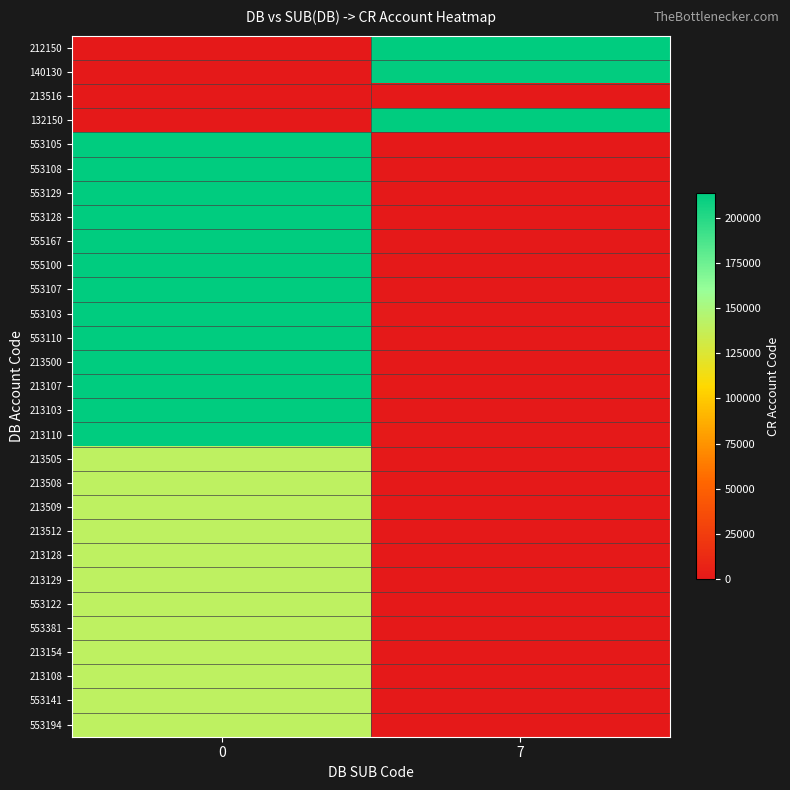

Reading left to right, list all the values displayed in this chart.

212150: 0=0	7=213516
140130: 0=0	7=212150
213516: 0=0	7=0
132150: 0=0	7=213516
553105: 0=213105	7=0
553108: 0=213108	7=0
553129: 0=213129	7=0
553128: 0=213128	7=0
555167: 0=213154	7=0
555100: 0=213500	7=0
553107: 0=213107	7=0
553103: 0=213103	7=0
553110: 0=213110	7=0
213500: 0=213505	7=0
213107: 0=213508	7=0
213103: 0=213509	7=0
213110: 0=213512	7=0
213505: 0=140130	7=0
213508: 0=140130	7=0
213509: 0=140130	7=0
213512: 0=140130	7=0
213128: 0=140130	7=0
213129: 0=140130	7=0
553122: 0=140130	7=0
553381: 0=140130	7=0
213154: 0=140130	7=0
213108: 0=140130	7=0
553141: 0=140130	7=0
553194: 0=140130	7=0